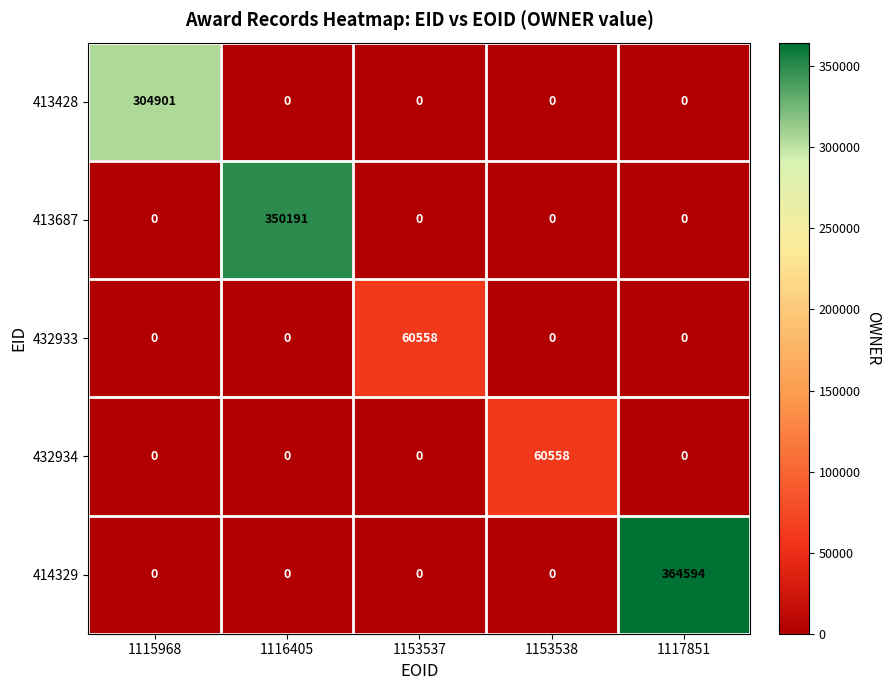

Count the number of categories in the chart.

5